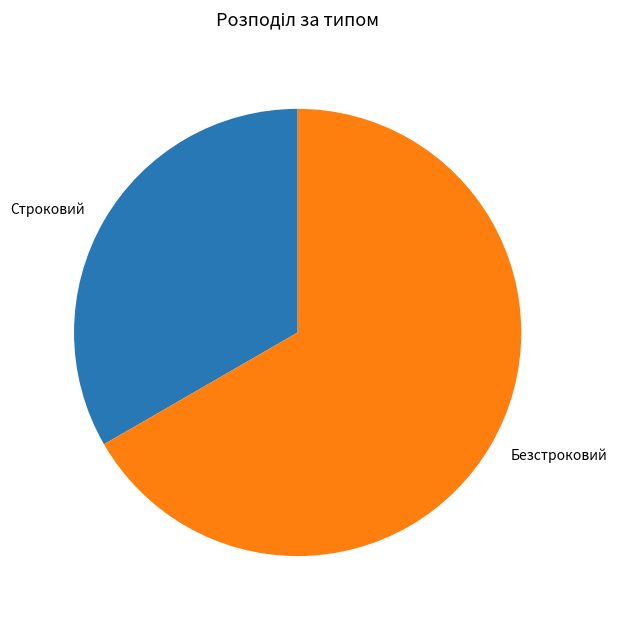

Count the number of slices in the pie.

2